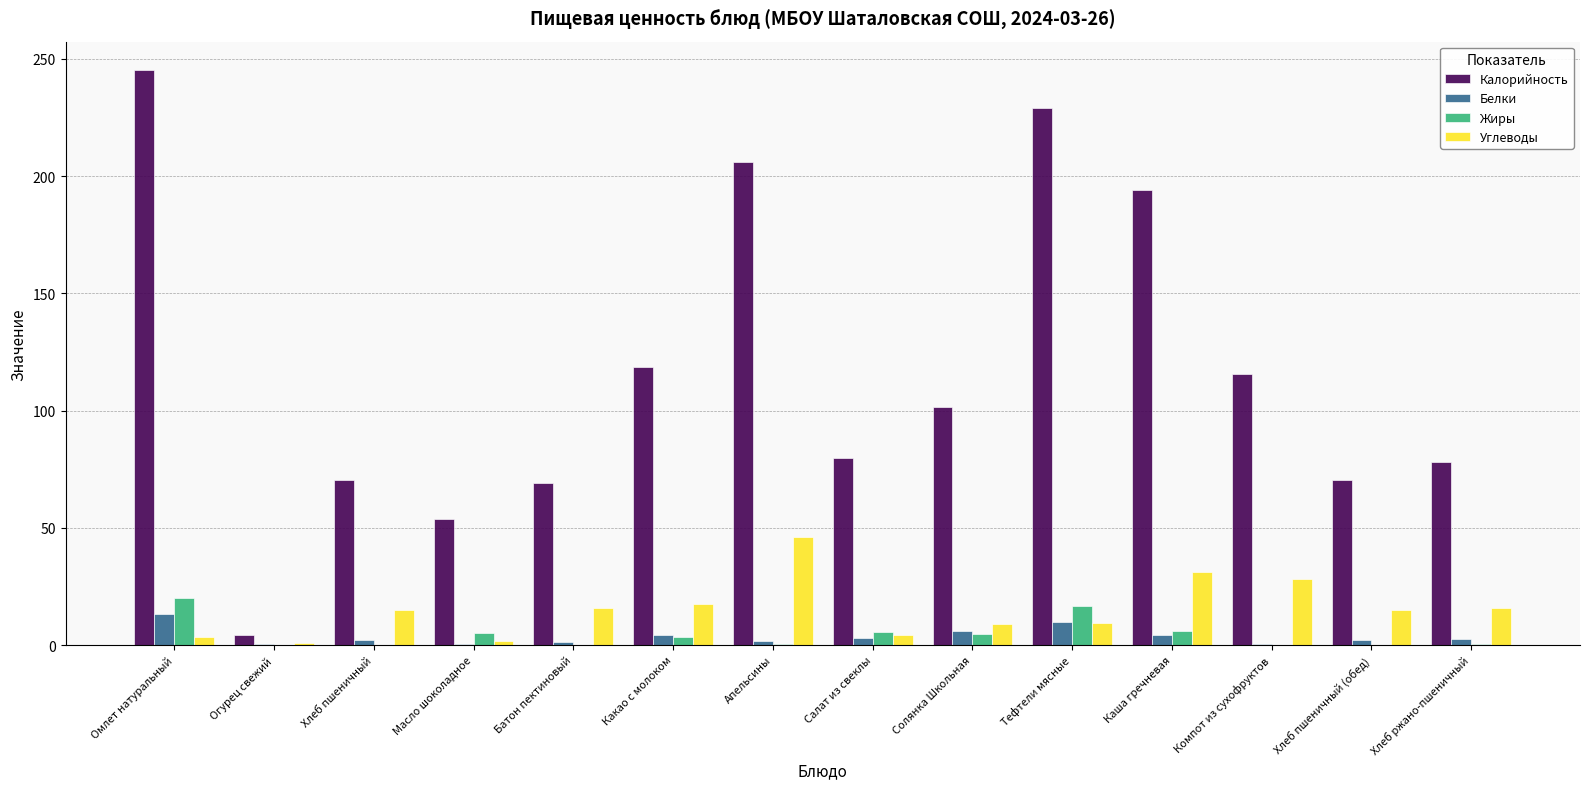

At which label does Калорийность first exceed 101?

Омлет натуральный